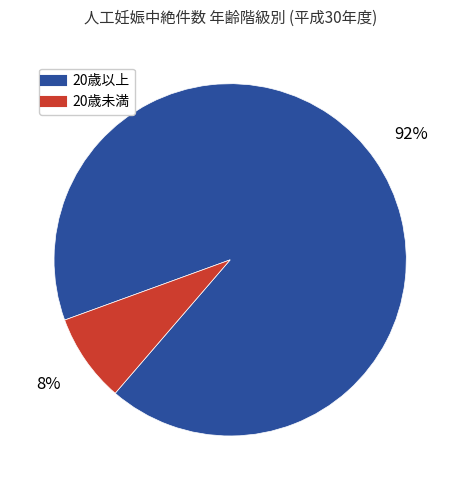

To the nearest percent, what is the difference between the largest and smallest slice percentages?

84%